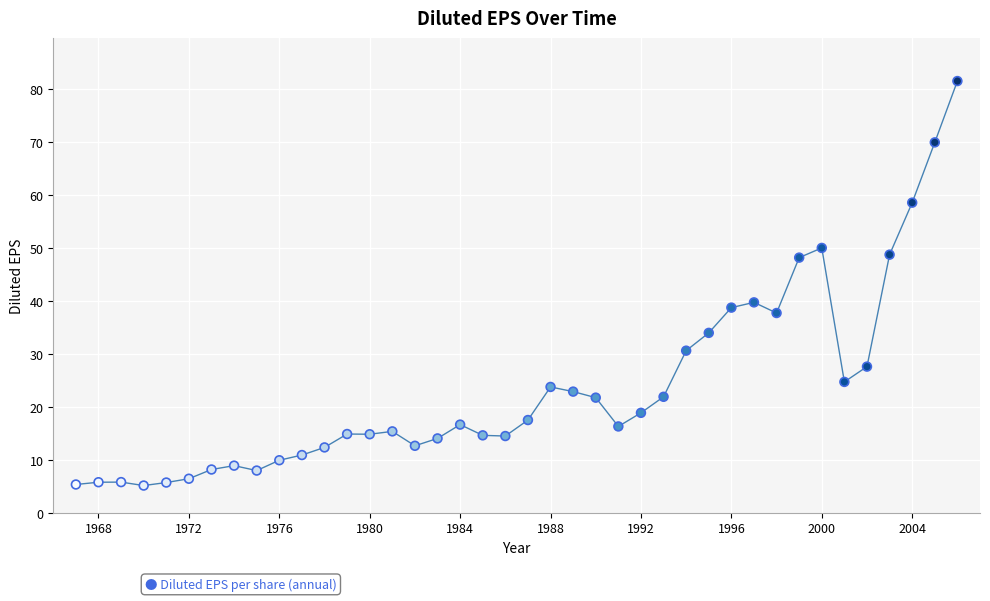

What Y value in the scatter plot is closest to 43?

39.7